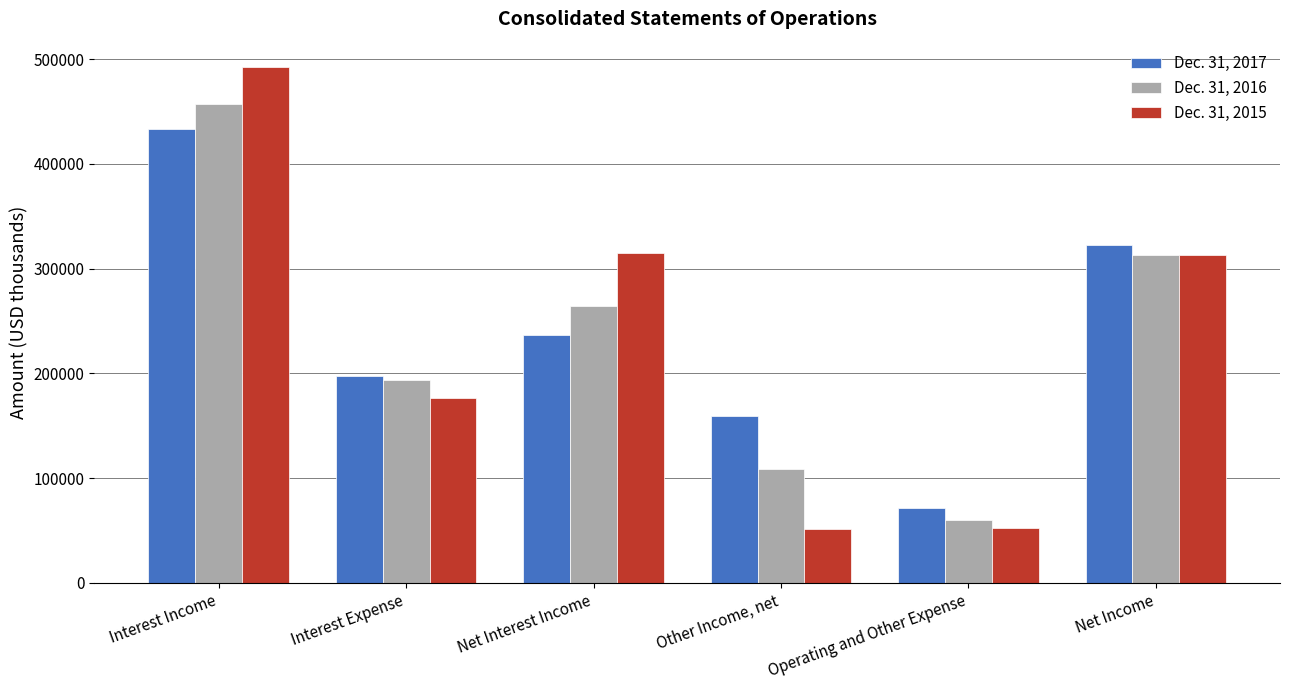

Is the value of Dec. 31, 2016 at Operating and Other Expense greater than the value of Dec. 31, 2015 at Net Income?

No